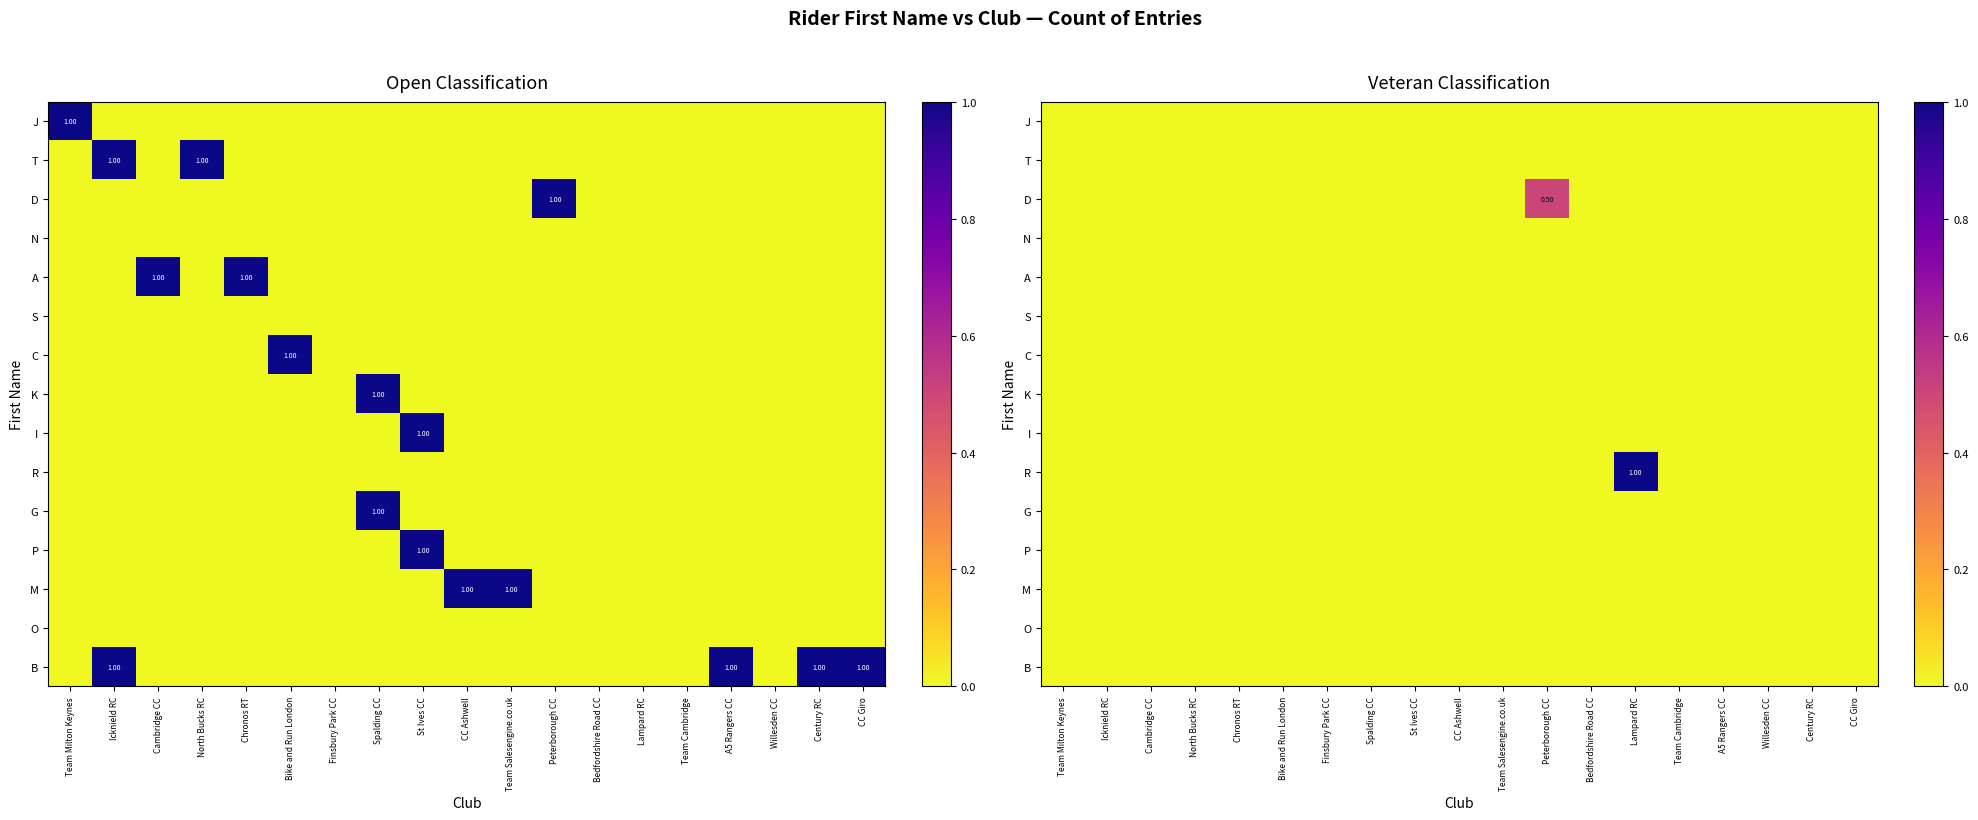

True or false: C has a value of 0.0 at A5 Rangers CC.

True